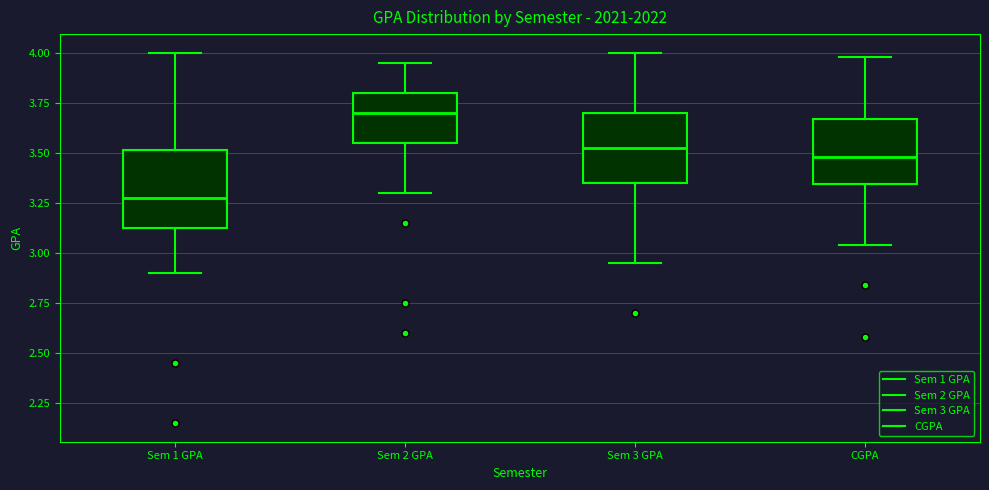

Which box's median line is the lowest?

Sem 1 GPA